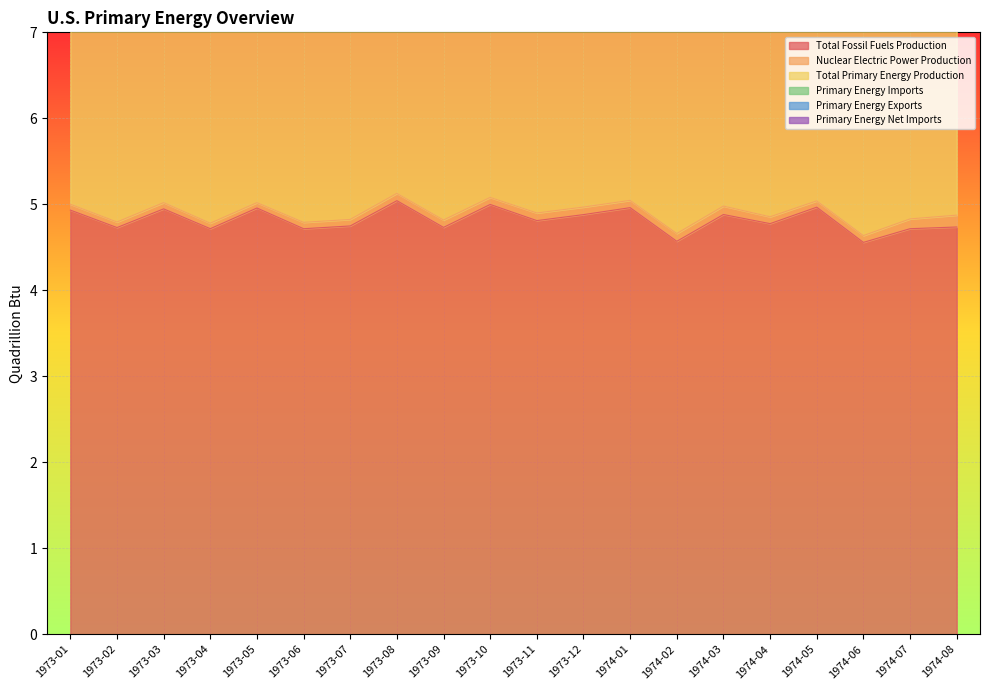

Is it true that Total Primary Energy Production equals 5.1 at 1974-04?

True